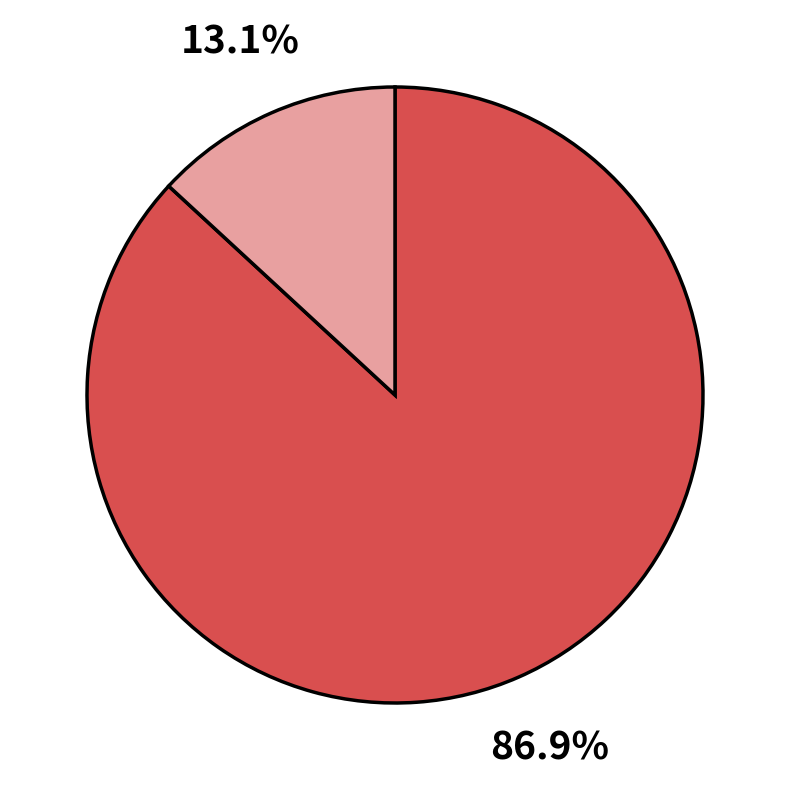

Is there any slice that represents more than half of the pie?

Yes